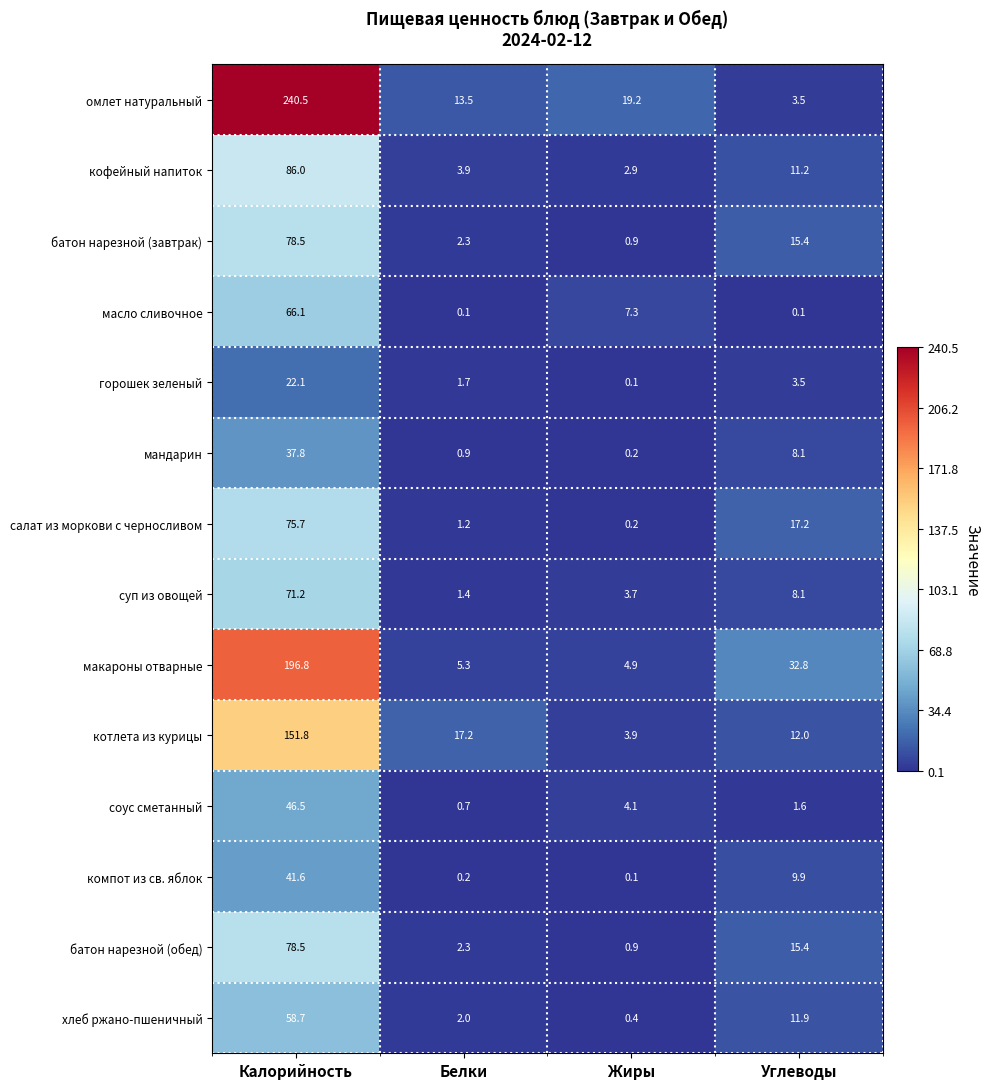

Where is хлеб ржано-пшеничный nearest to the value 29?

Углеводы